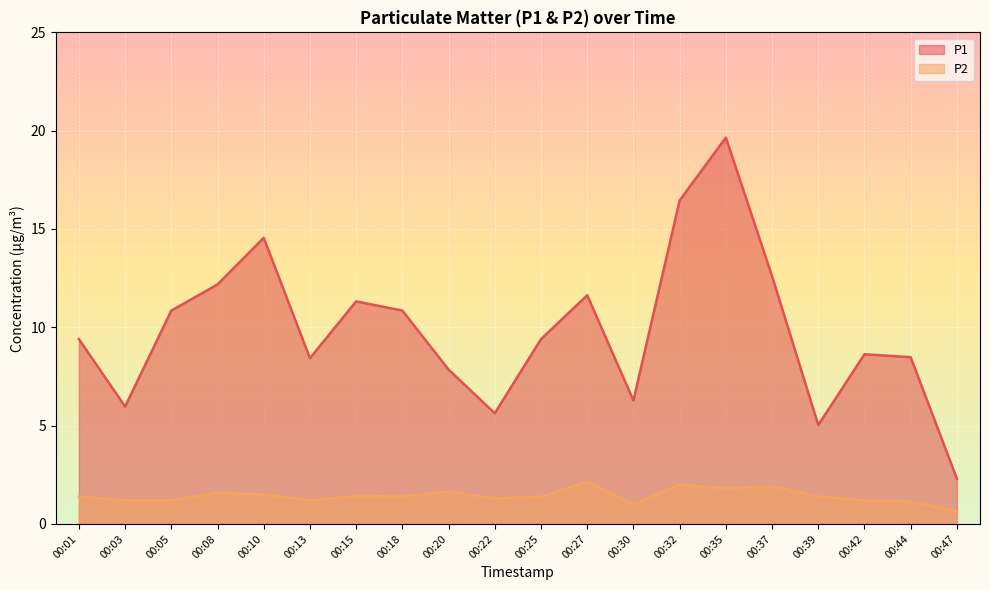

Which category has the lowest value across all series?

00:47